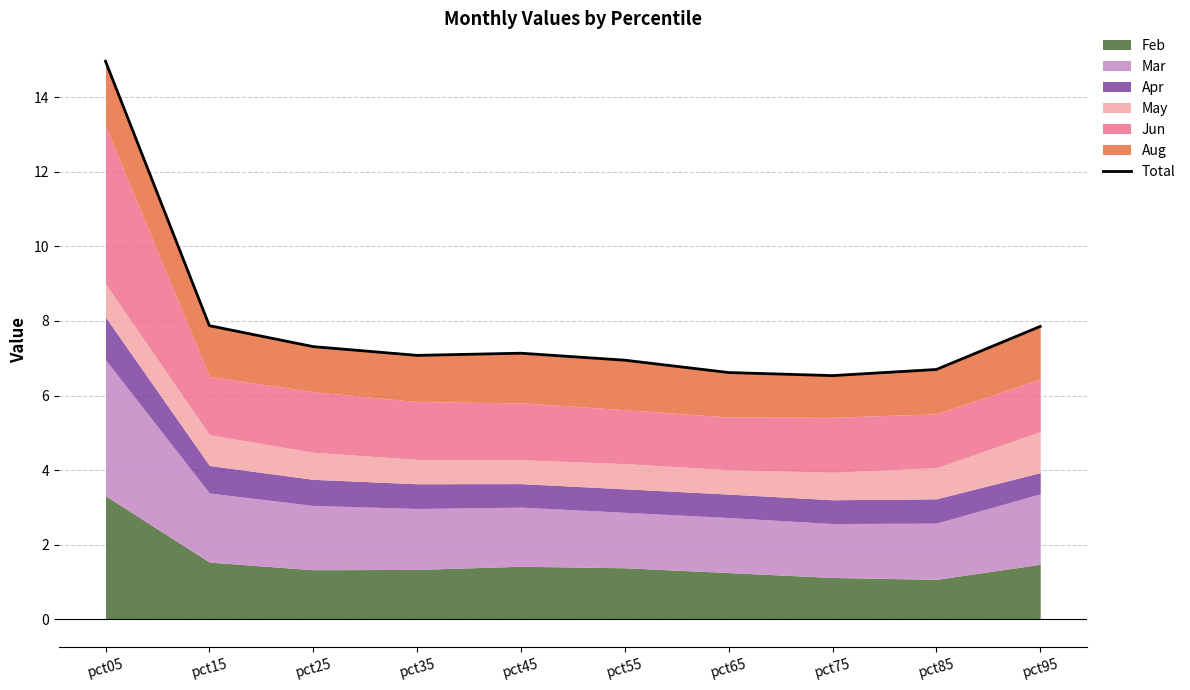

How many lines are shown in the chart?

1